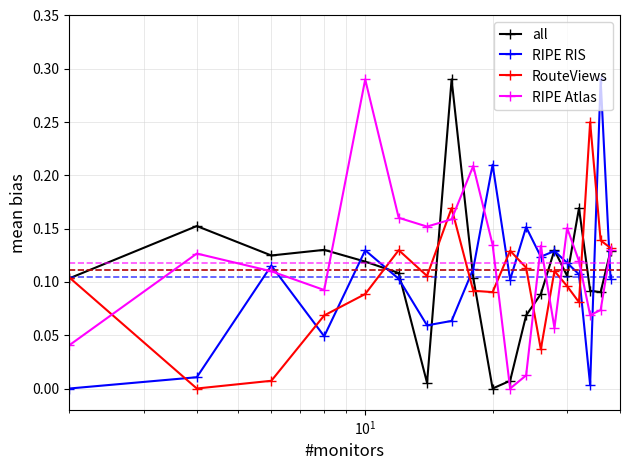

In RouteViews, how many points are higher than both neighbors (excluding endpoints)?

5